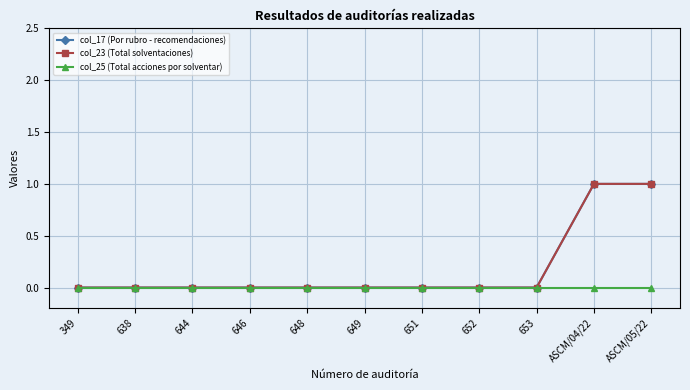

Which series has the widest spread of values?

col_17 (Por rubro - recomendaciones)